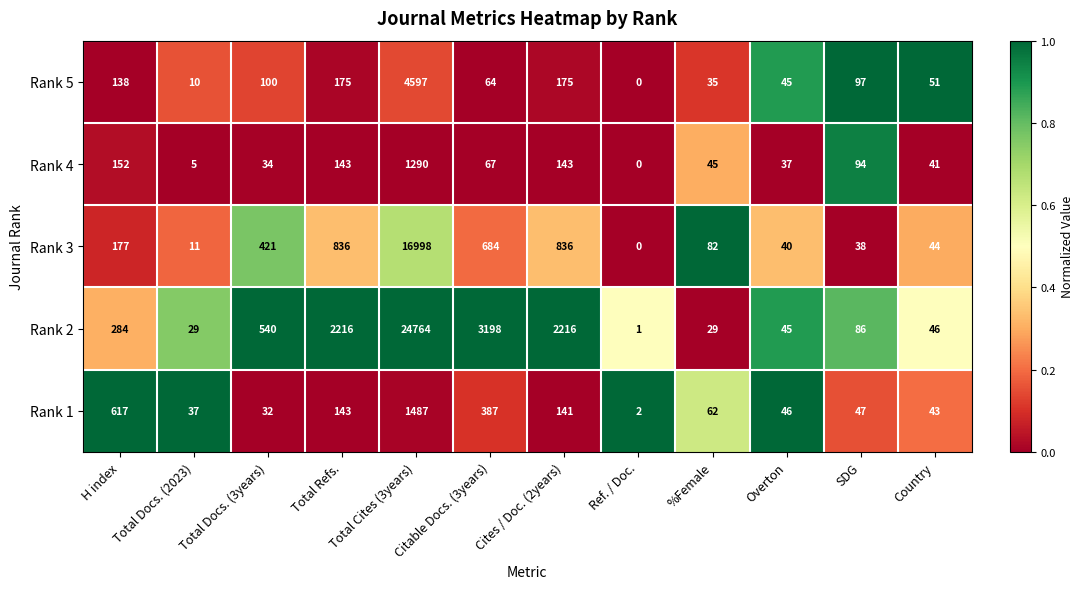

At which category is the sum across all series the highest?

Total Cites (3years)